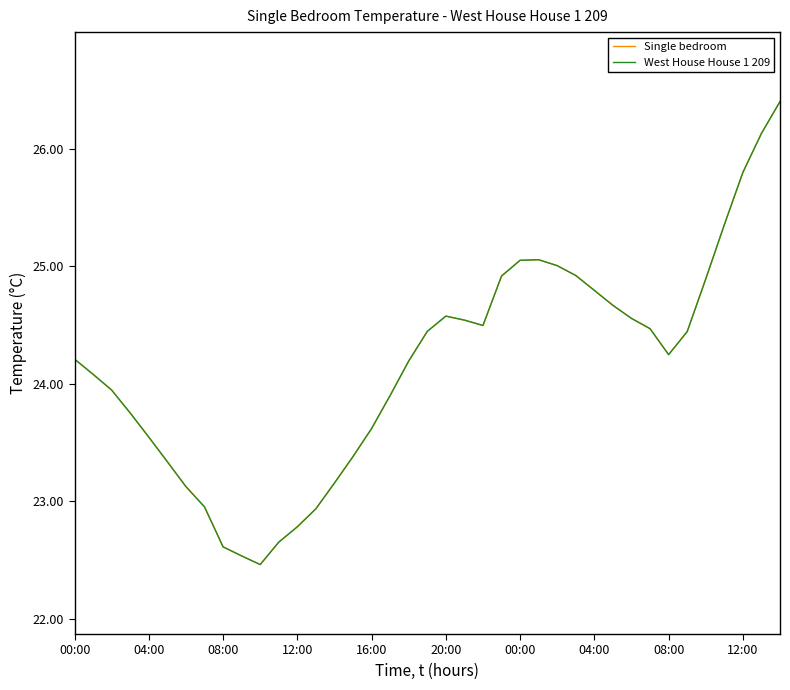

Reading left to right, transcribe all the data shown in this chart.

Single bedroom: 24.2	24.1	23.9	23.8	23.5	23.3	23.1	23.0	22.6	22.5	22.5	22.7	22.8	22.9	23.2	23.4	23.6	23.9	24.2	24.4	24.6	24.5	24.5	24.9	25.1	25.1	25.0	24.9	24.8	24.7	24.6	24.5	24.2	24.4	24.9	25.4	25.8	26.1	26.4
West House House 1 209: 24.2	24.1	23.9	23.8	23.5	23.3	23.1	23.0	22.6	22.5	22.5	22.7	22.8	22.9	23.2	23.4	23.6	23.9	24.2	24.4	24.6	24.5	24.5	24.9	25.1	25.1	25.0	24.9	24.8	24.7	24.6	24.5	24.2	24.4	24.9	25.4	25.8	26.1	26.4